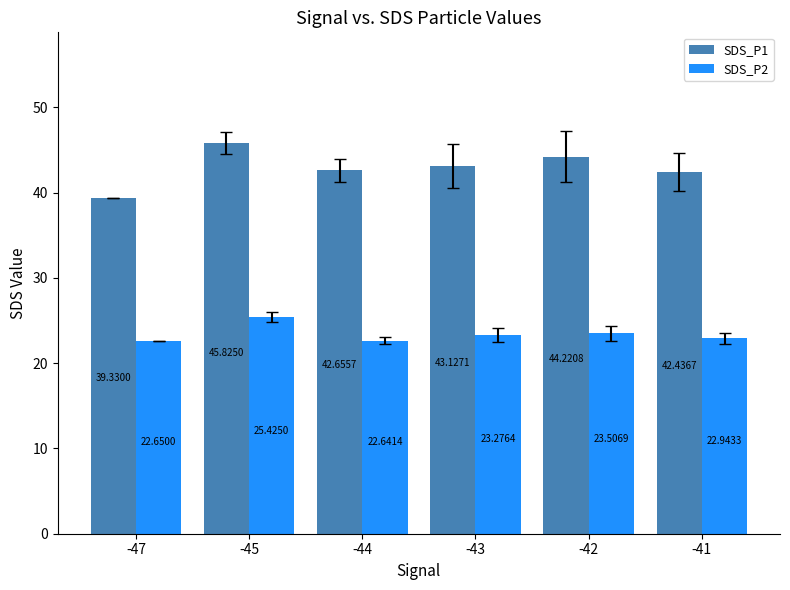

What value does the SDS_P1 series have at -41?

42.4